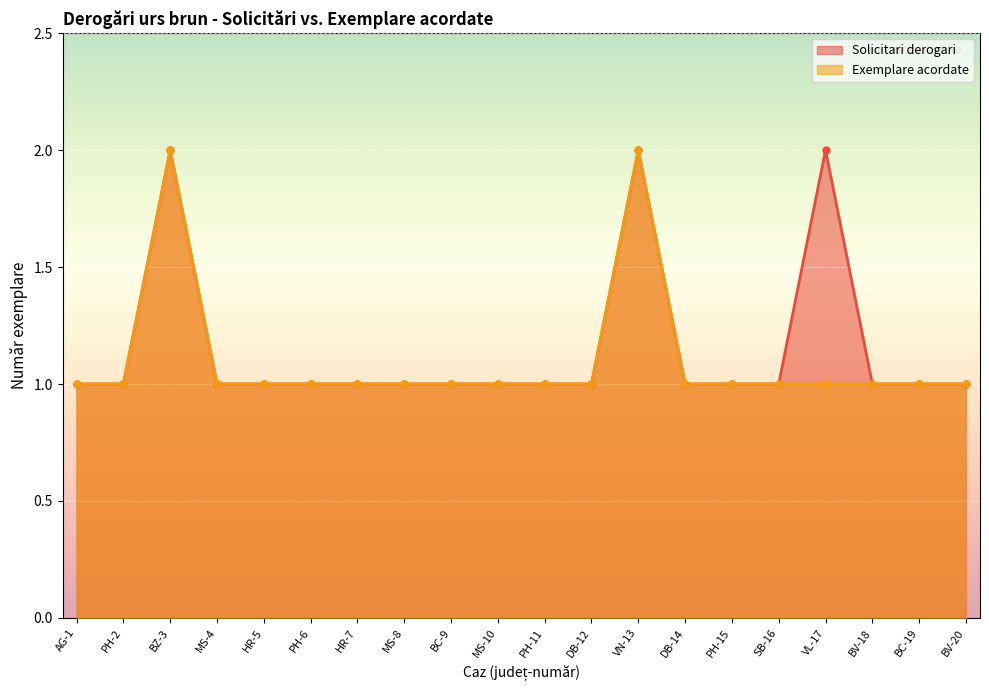

Is it true that Solicitari derogari equals 0 at HR-5?

False